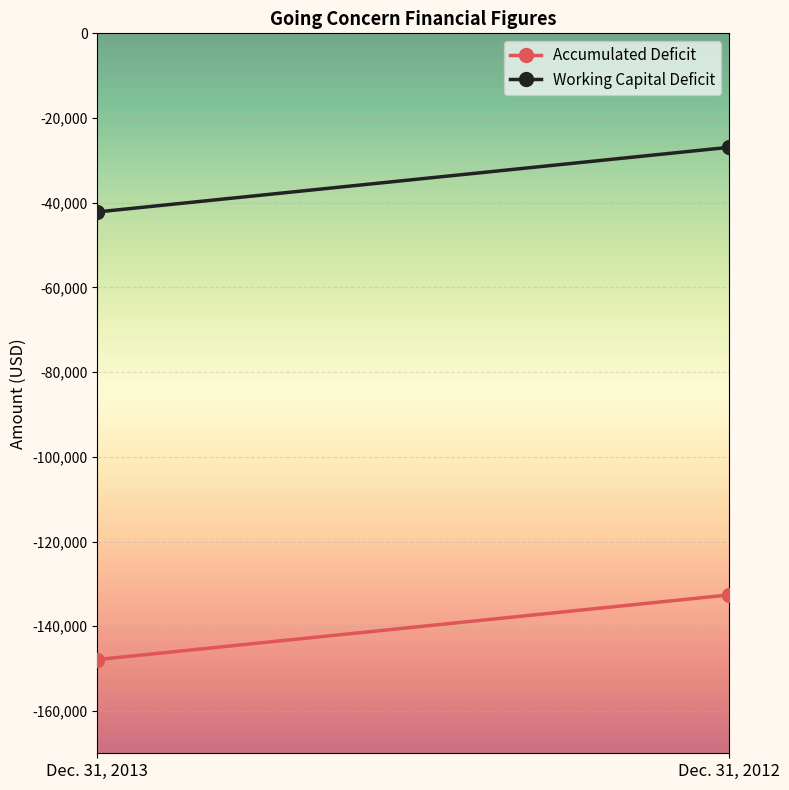

How many data points does each series have?

2